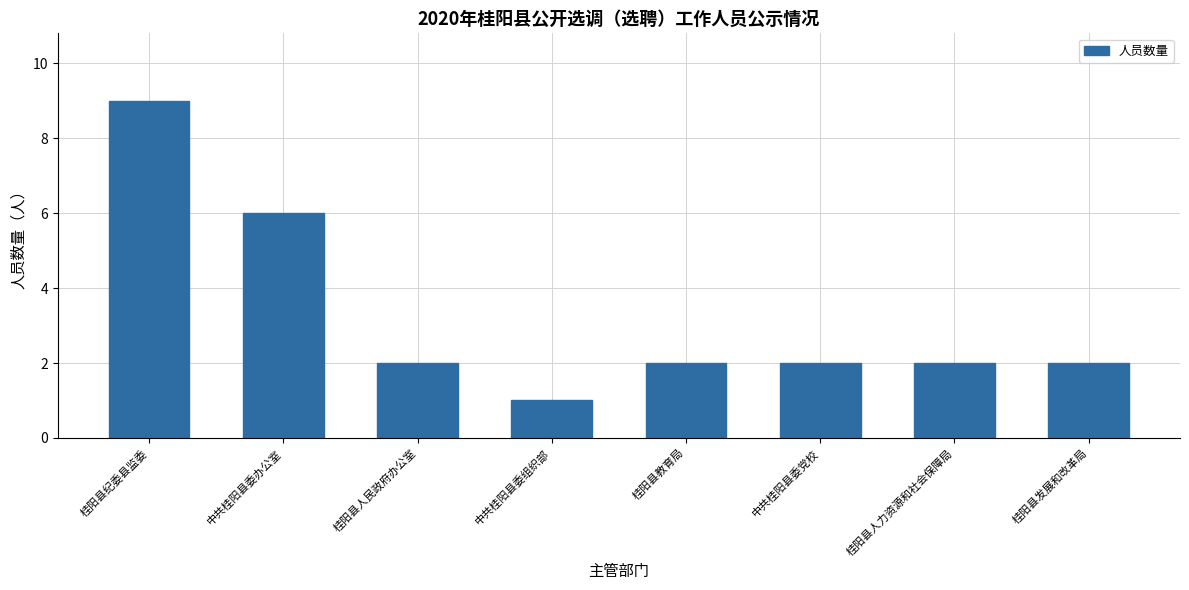

What value does the data have at 桂阳县纪委县监委?

9